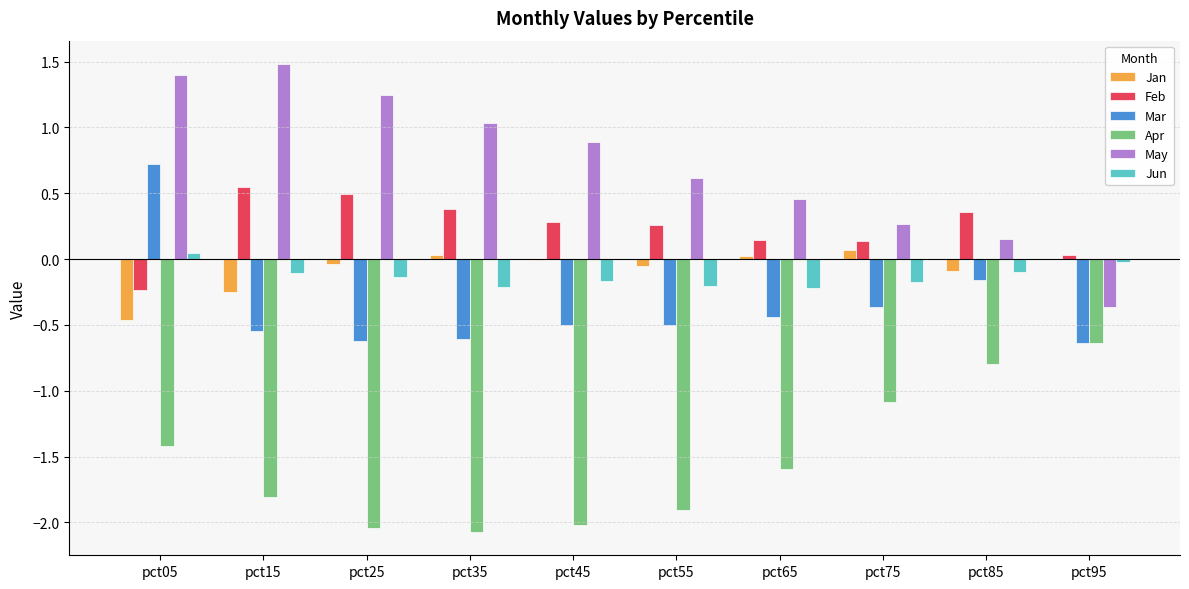

What is the sum of all Feb values?

2.4